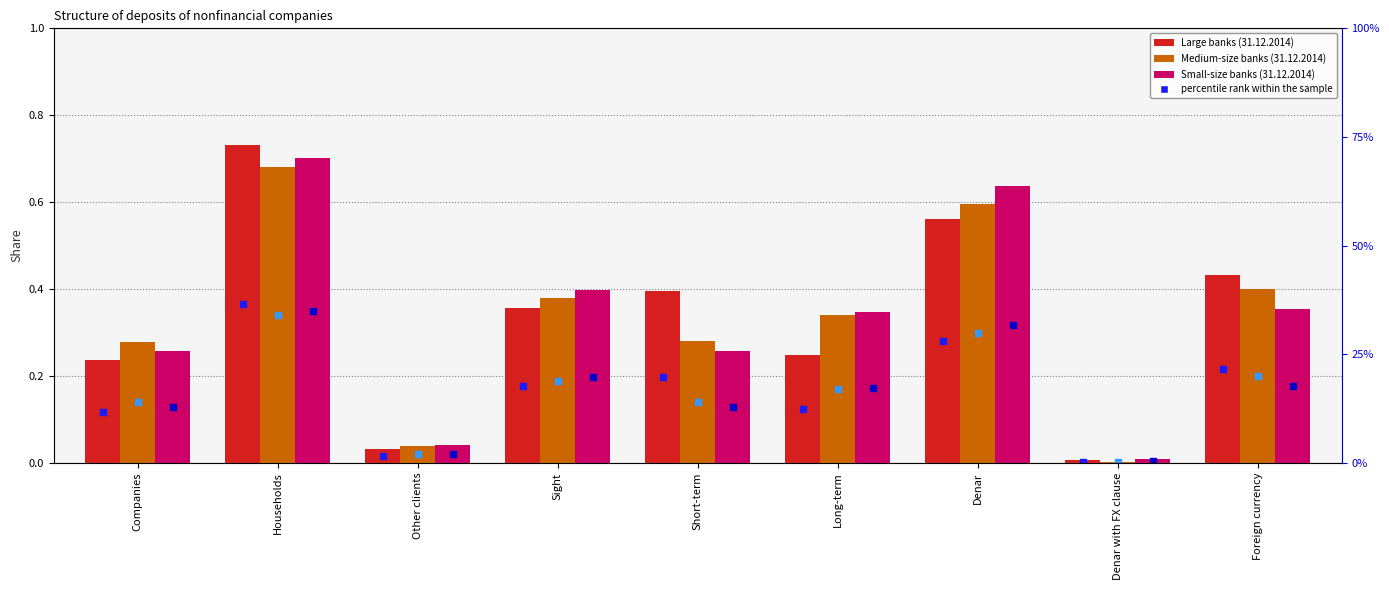

Which series contains the highest Y value?

Large banks (31.12.2014)